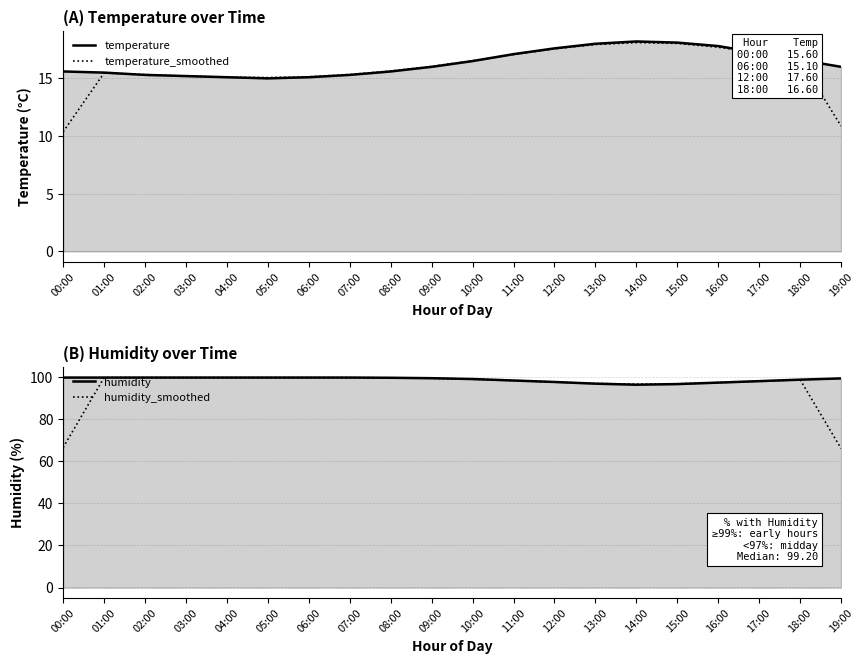

Reading left to right, transcribe all the data shown in this chart.

temperature: 00:00=15.6	01:00=15.5	02:00=15.3	03:00=15.2	04:00=15.1	05:00=15.0	06:00=15.1	07:00=15.3	08:00=15.6	09:00=16.0	10:00=16.5	11:00=17.1	12:00=17.6	13:00=18.0	14:00=18.2	15:00=18.1	16:00=17.8	17:00=17.2	18:00=16.6	19:00=16.0
temperature_smoothed: 00:00=10.4	01:00=15.5	02:00=15.3	03:00=15.2	04:00=15.1	05:00=15.1	06:00=15.1	07:00=15.3	08:00=15.6	09:00=16.0	10:00=16.5	11:00=17.1	12:00=17.6	13:00=17.9	14:00=18.1	15:00=18.0	16:00=17.7	17:00=17.2	18:00=16.6	19:00=10.9
humidity: 00:00=99.9	01:00=99.9	02:00=99.9	03:00=99.9	04:00=99.9	05:00=99.9	06:00=99.9	07:00=99.9	08:00=99.8	09:00=99.6	10:00=99.2	11:00=98.5	12:00=97.8	13:00=97.0	14:00=96.5	15:00=96.8	16:00=97.5	17:00=98.2	18:00=98.9	19:00=99.5
humidity_smoothed: 00:00=66.6	01:00=99.9	02:00=99.9	03:00=99.9	04:00=99.9	05:00=99.9	06:00=99.9	07:00=99.9	08:00=99.8	09:00=99.5	10:00=99.1	11:00=98.5	12:00=97.8	13:00=97.1	14:00=96.8	15:00=96.9	16:00=97.5	17:00=98.2	18:00=98.9	19:00=66.1